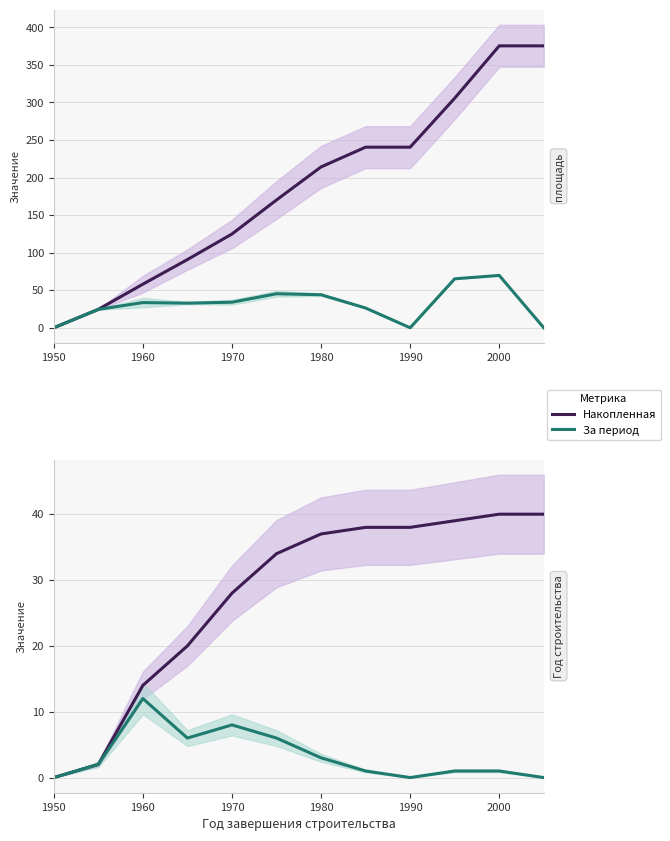

True or false: Средняя площадь and Кол-во за период intersect in this chart.

False